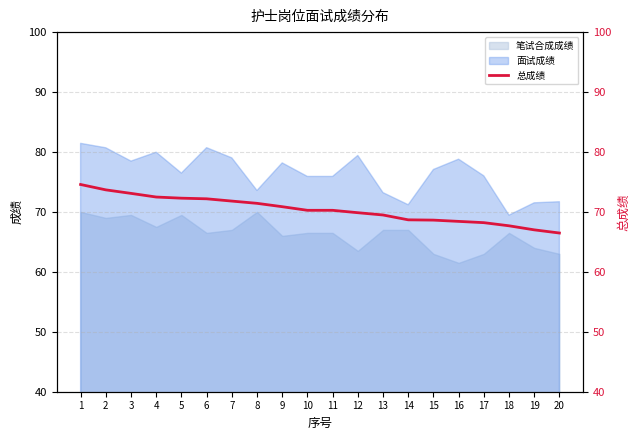

Reading right to left, transcribe all the data shown in this chart.

66.5	67.0	67.7	68.2	68.4	68.6	68.7	69.5	69.9	70.3	70.3	70.9	71.4	71.8	72.2	72.3	72.5	73.1	73.7	74.6